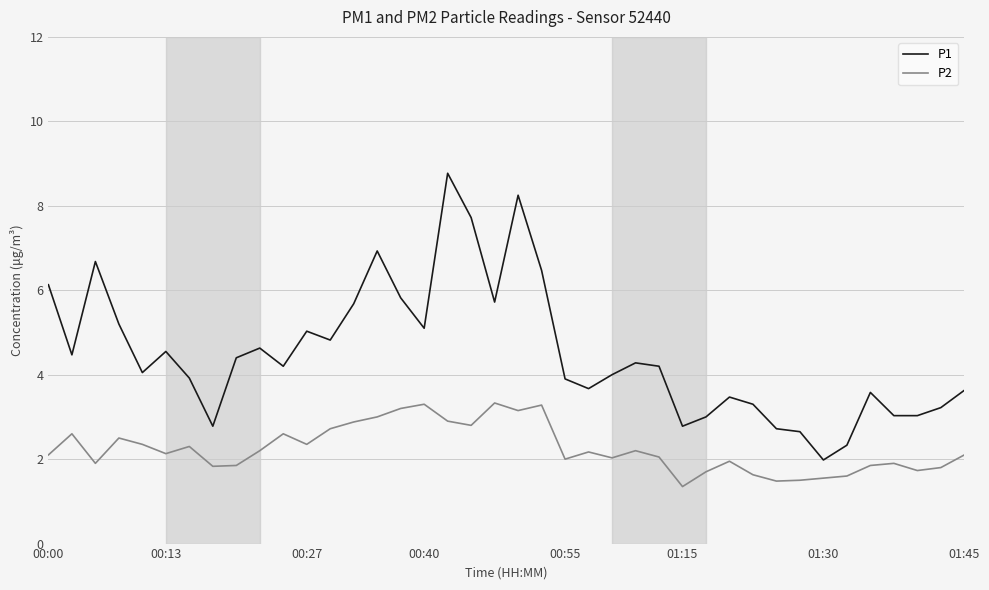

True or false: P1 and P2 cross at least once.

False